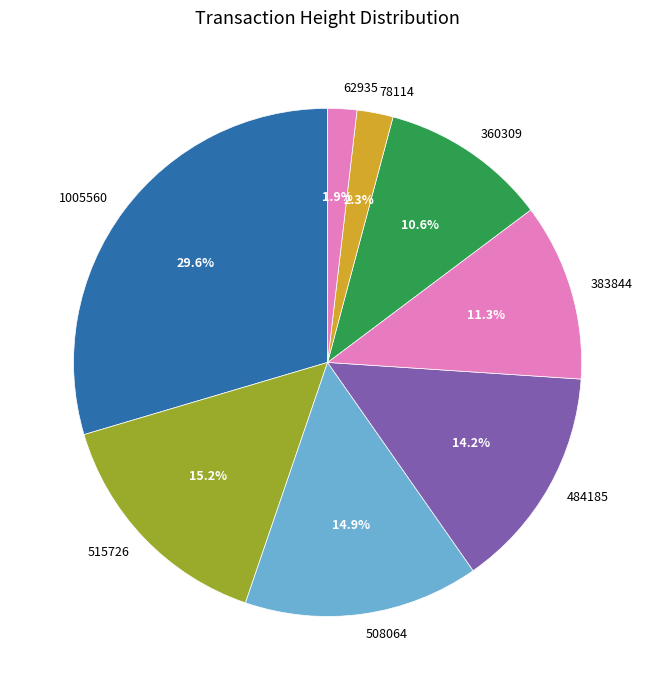

What percentage is the 484185 slice, to the nearest percent?

14%